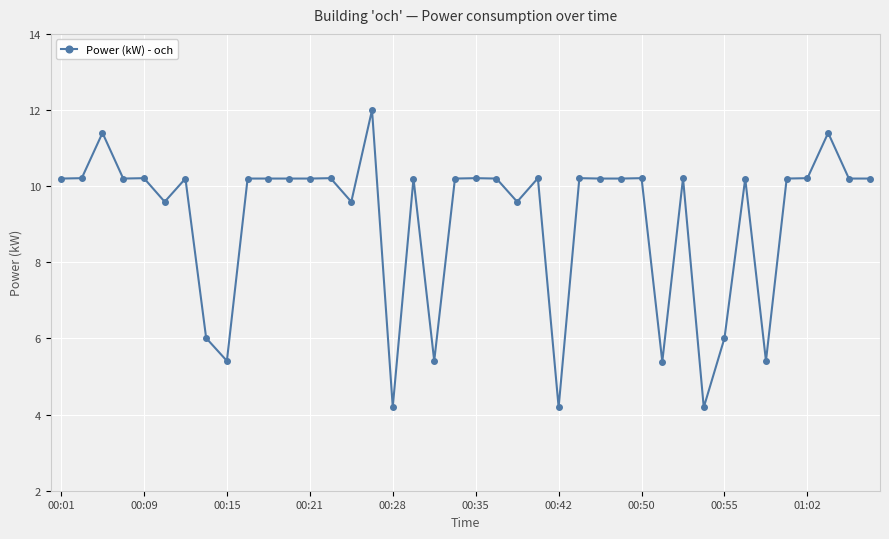

What is the sum of all values?

364.9